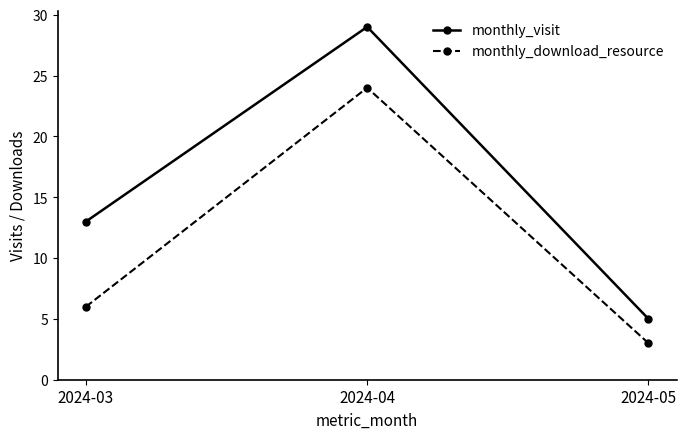

At which category is the sum across all series the highest?

2024-04